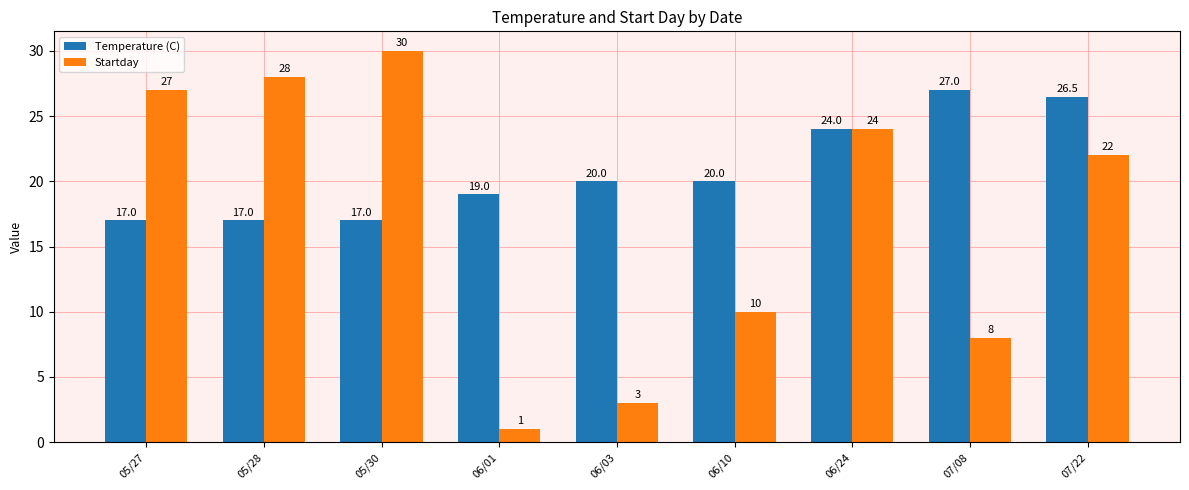

The value of Temperature (C) at 05/30 is 17.0. True or false?

True